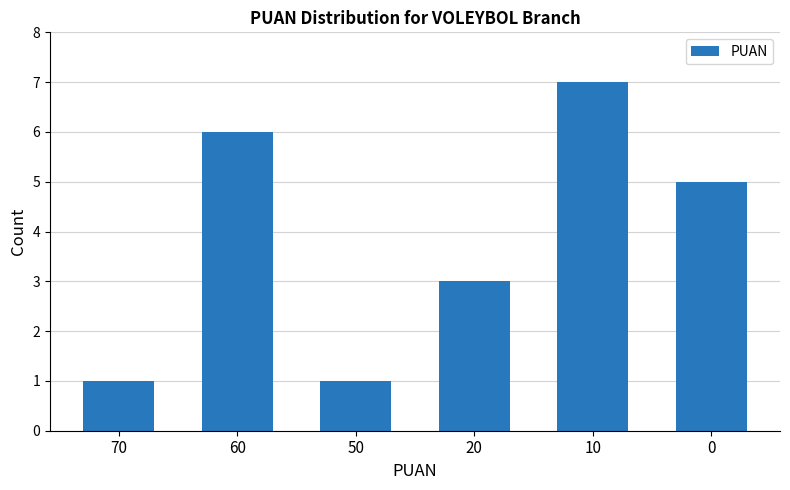

What is the greatest value displayed?

7